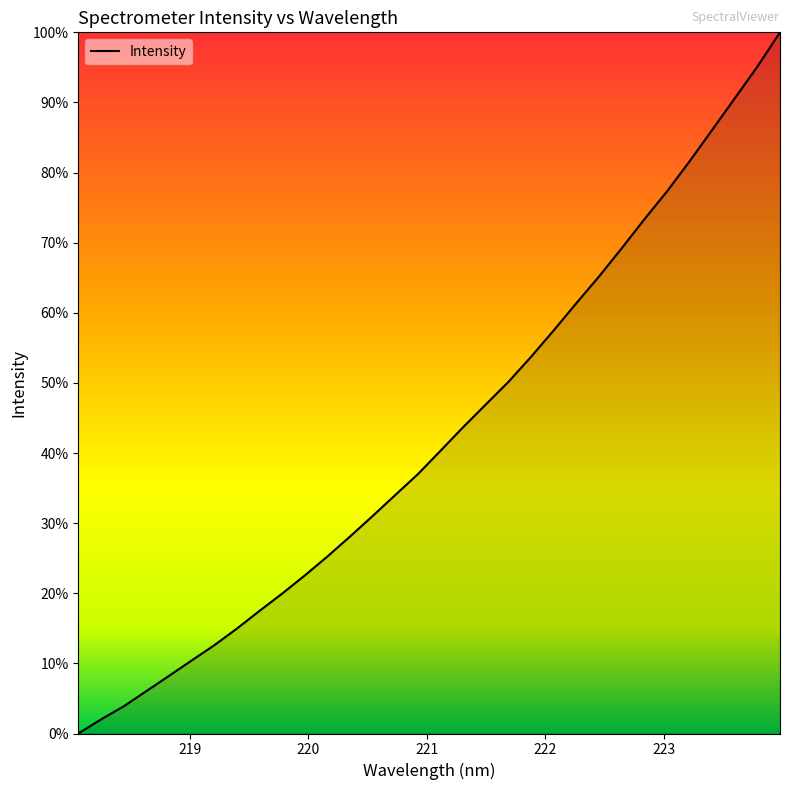

Is this an area chart (filled region under the line)?

Yes